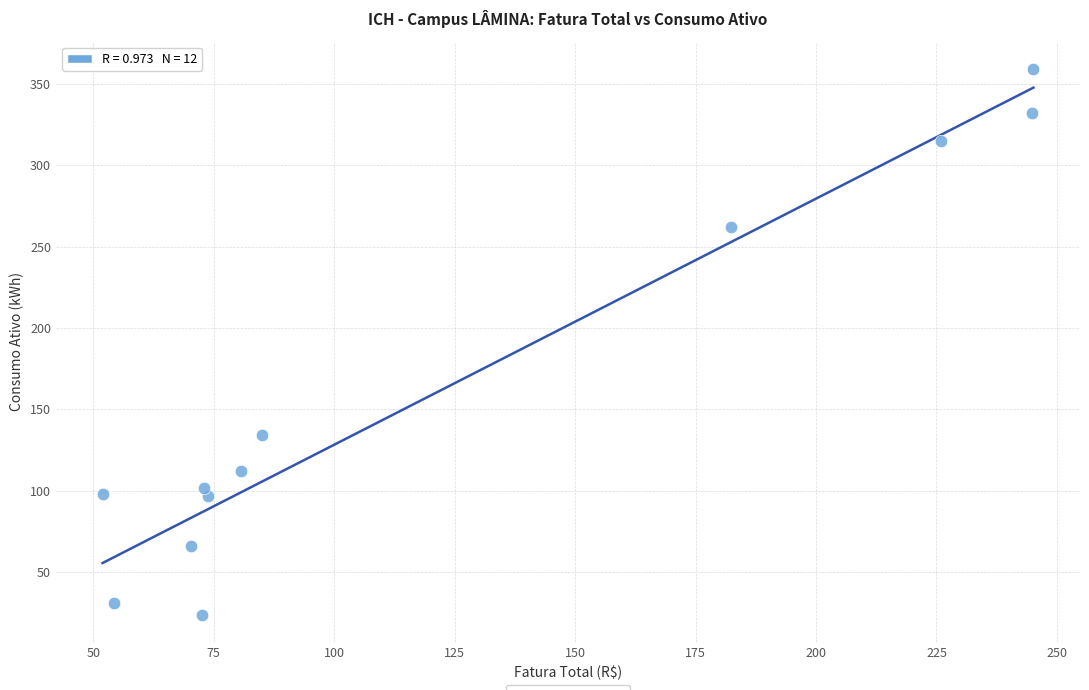

What Y value in the scatter plot is closest to 191?

134